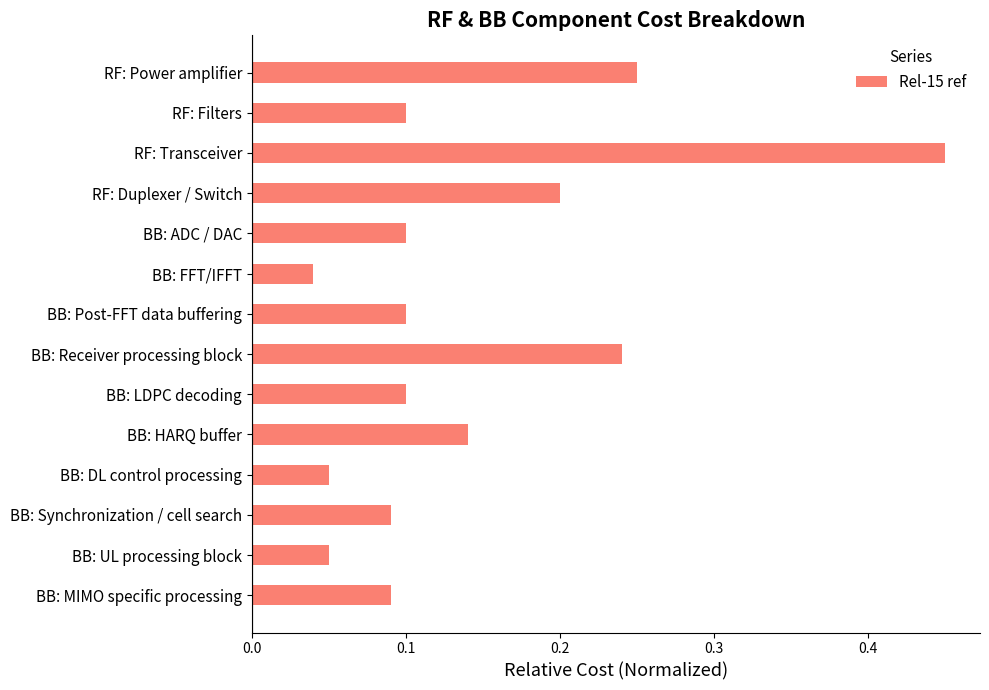

What is the change in value from RF: Transceiver to BB: MIMO specific processing?

-0.4